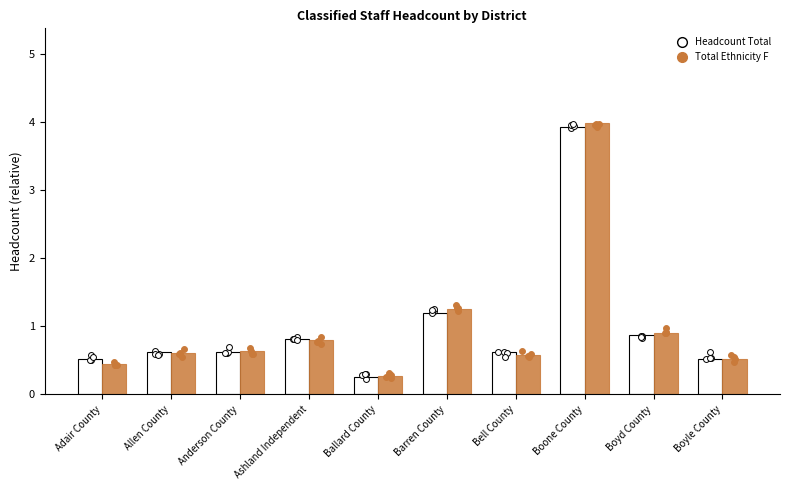

What is the total value across all series at Boone County?

7.9